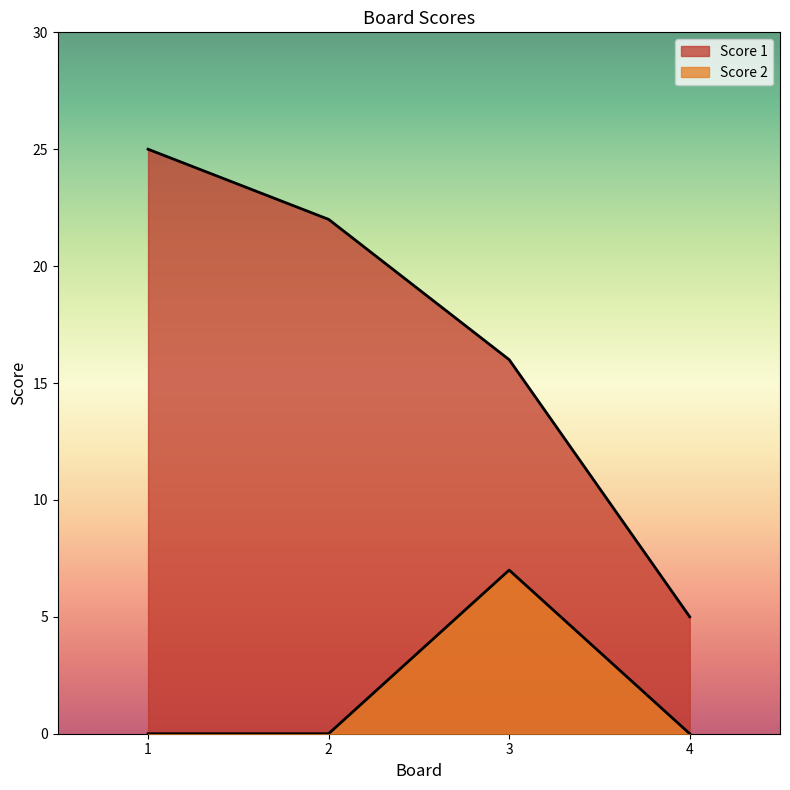

Reading left to right, transcribe all the data shown in this chart.

Score 1: 25	22	16	5
Score 2: 0	0	7	0